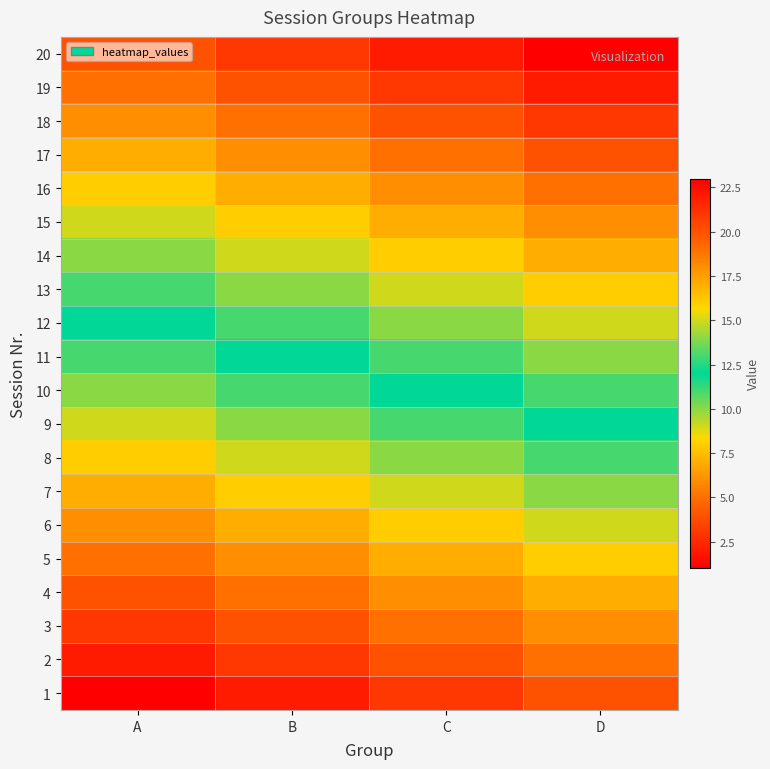

What is the difference between the highest and lowest values at C?

19